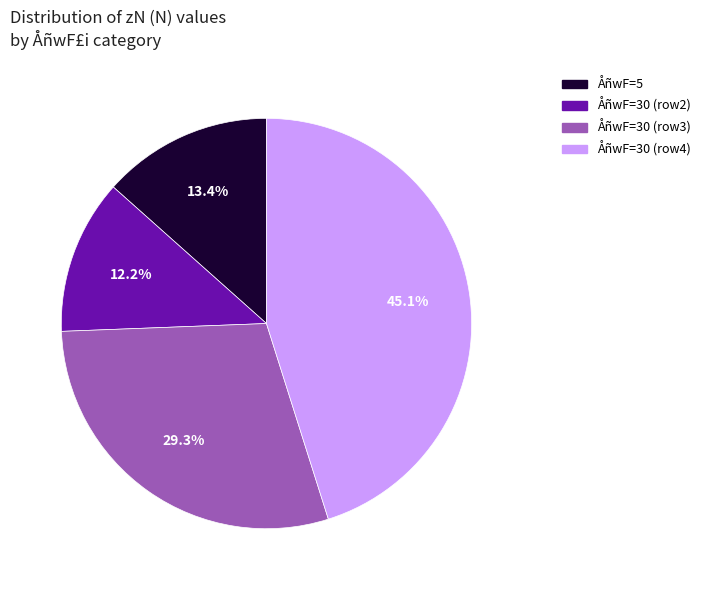

How many slices are in this pie chart?

4